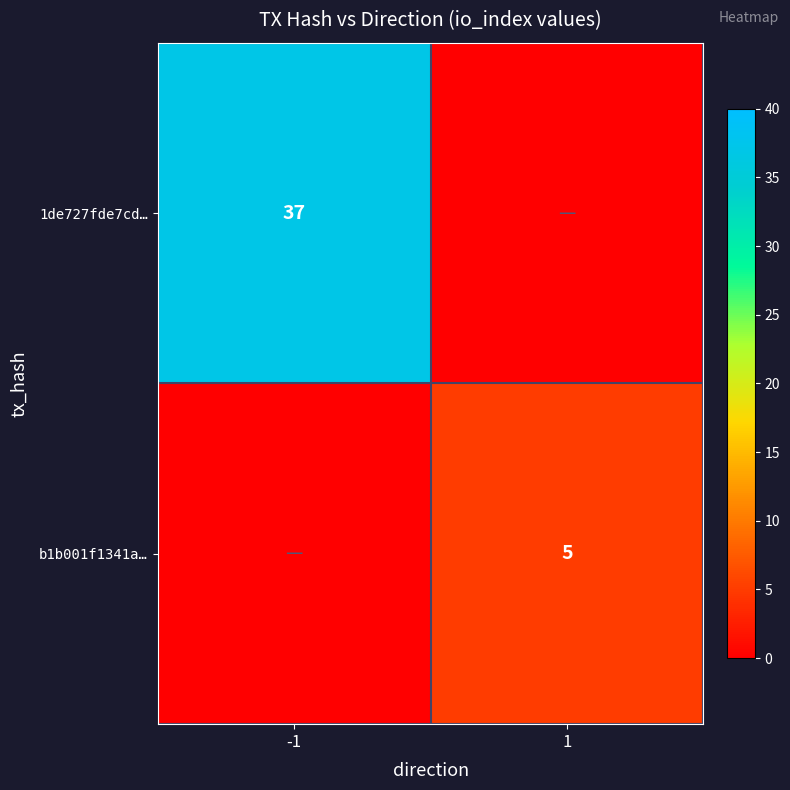

What is the greatest value displayed?

37